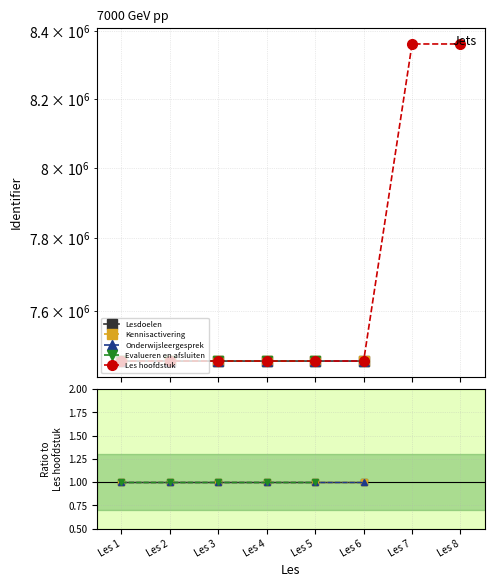

True or false: Lesdoelen has a value of 1.3 at Les 6.

False